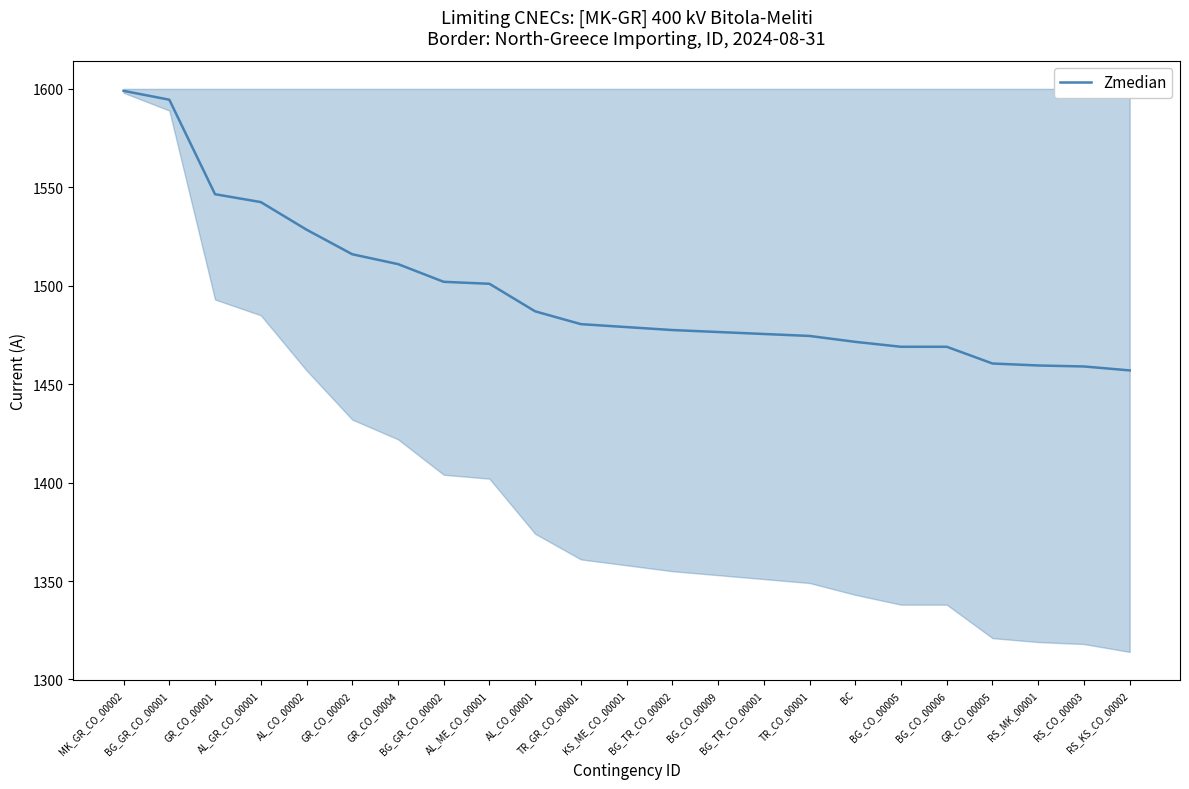

Reading left to right, transcribe all the data shown in this chart.

1599.0	1594.5	1546.5	1542.5	1528.5	1516.0	1511.0	1502.0	1501.0	1487.0	1480.5	1479.0	1477.5	1476.5	1475.5	1474.5	1471.5	1469.0	1469.0	1460.5	1459.5	1459.0	1457.0